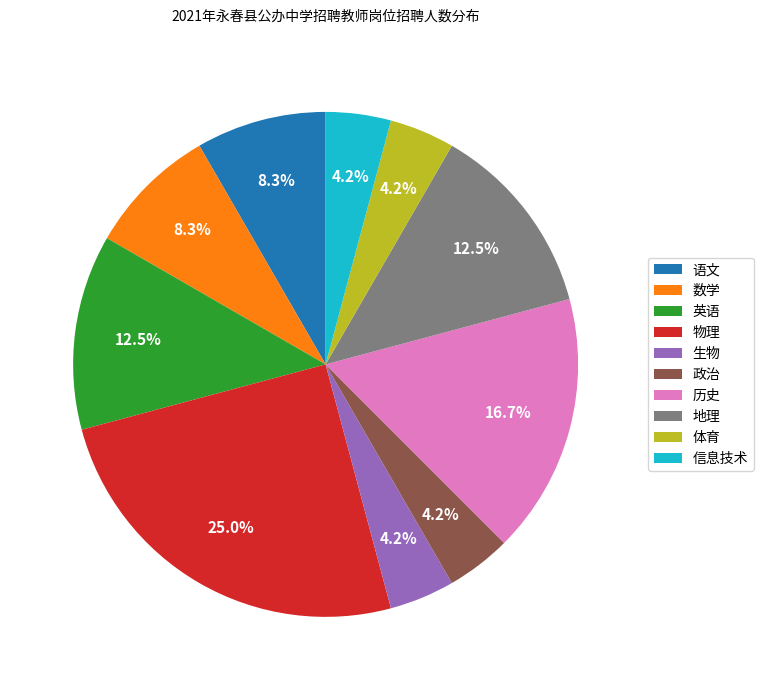

How many segments does this pie chart have?

10